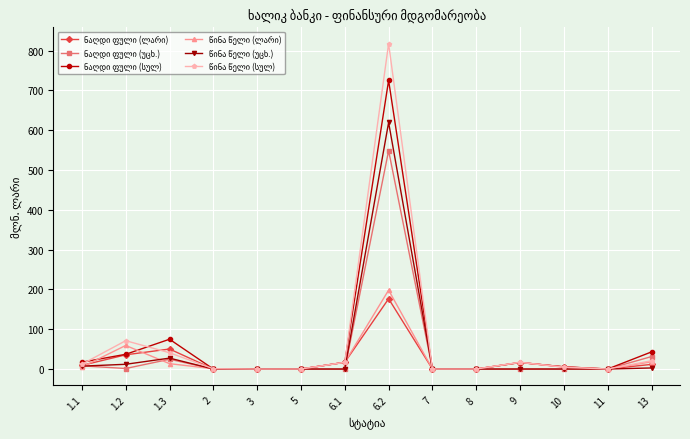

What is the maximum value shown in the chart?

817.6